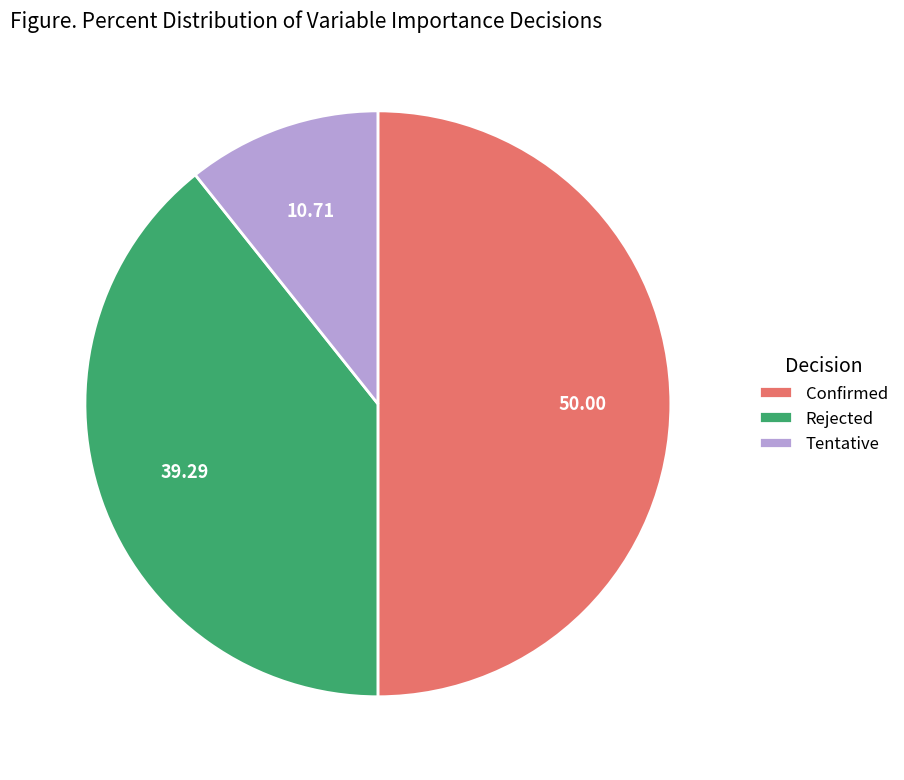

Rank the categories by value from lowest to highest.

Tentative, Rejected, Confirmed